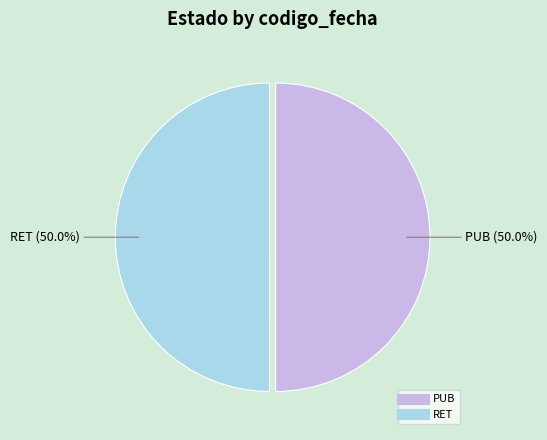

Approximately how many times larger is the value at RET compared to PUB?

1.0